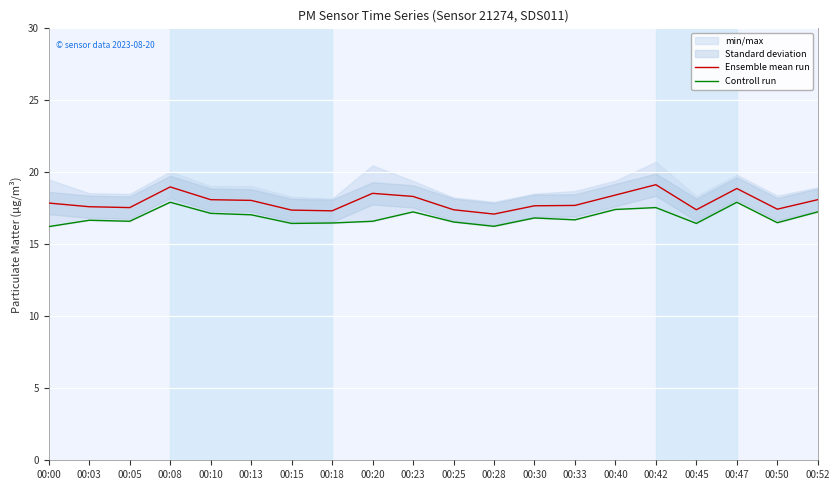

Is the value of Controll run at 00:20 greater than the value of Ensemble mean run at 00:33?

No